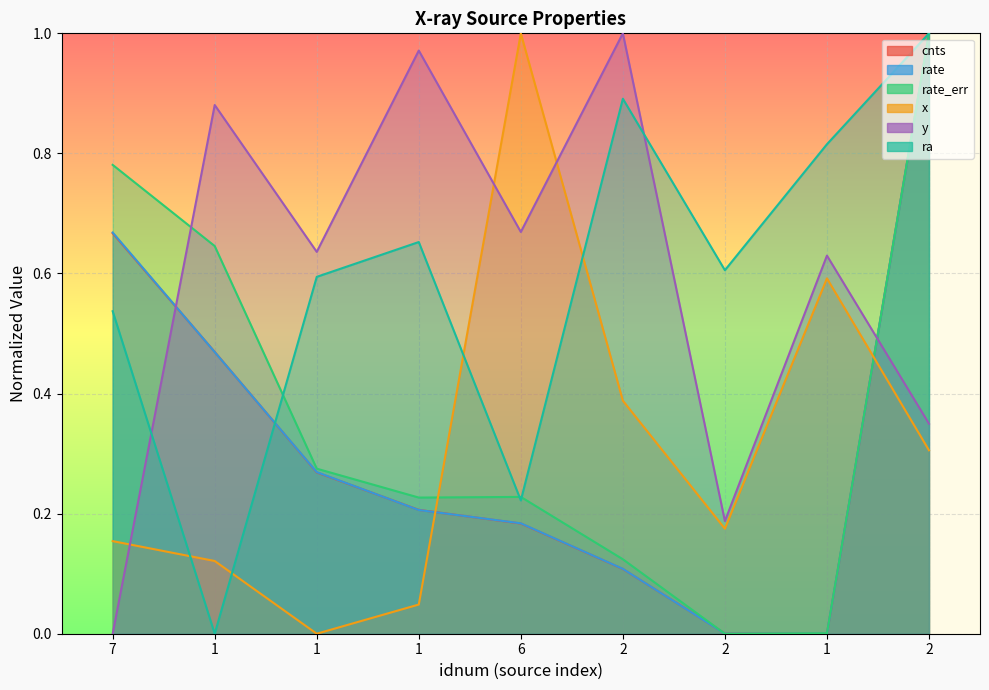

How many values in cnts are above zero?

8